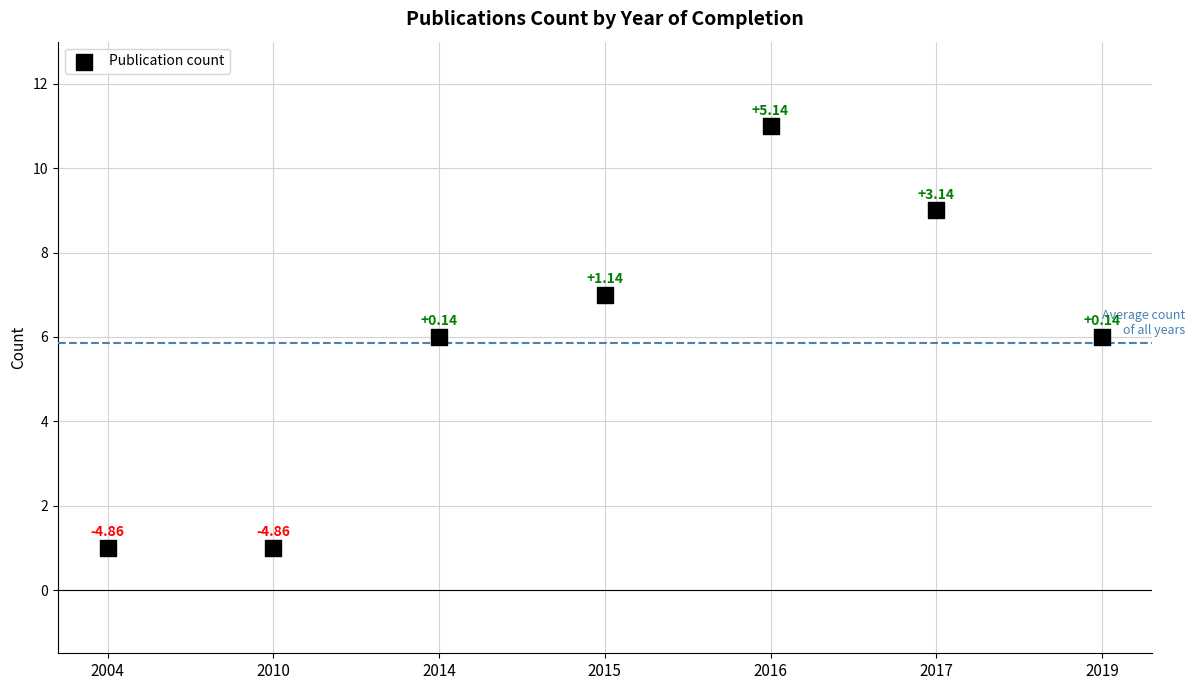

What is the average Y value?

6